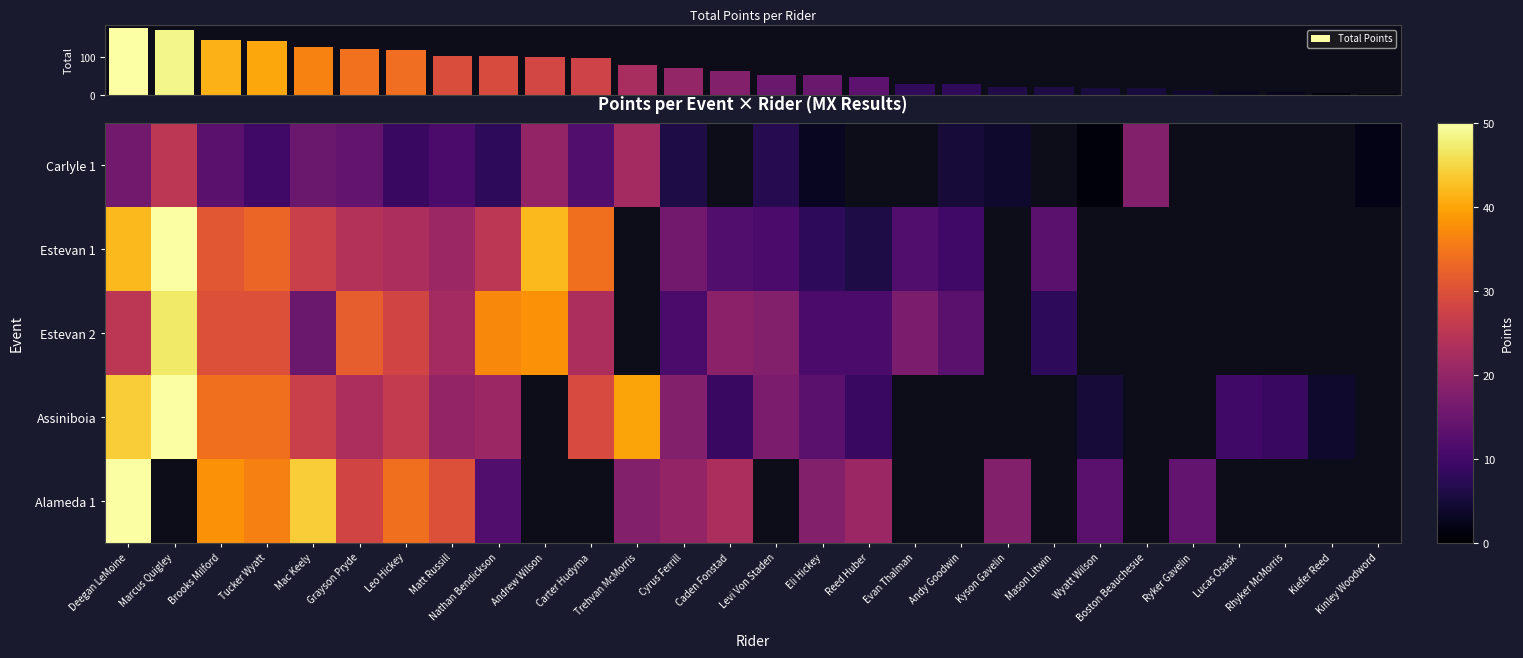

What is the average value of the Total Points series?

70